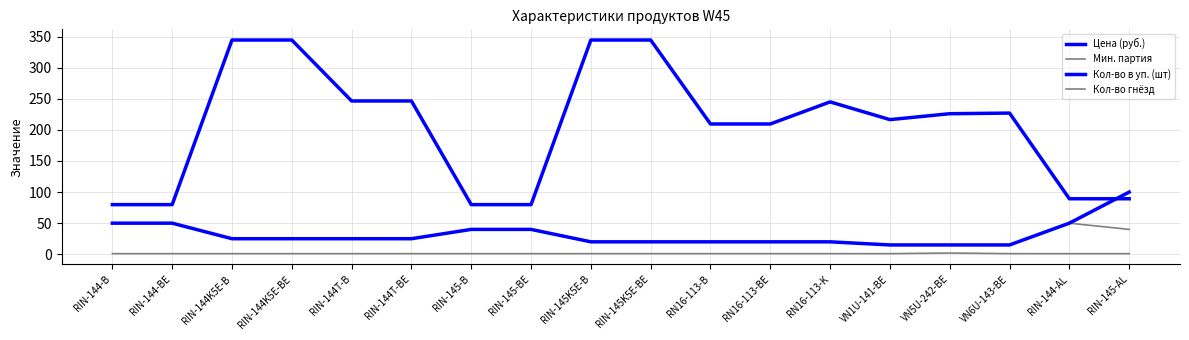

What is the label of the 9th point from the left?

RIN-145K5E-B